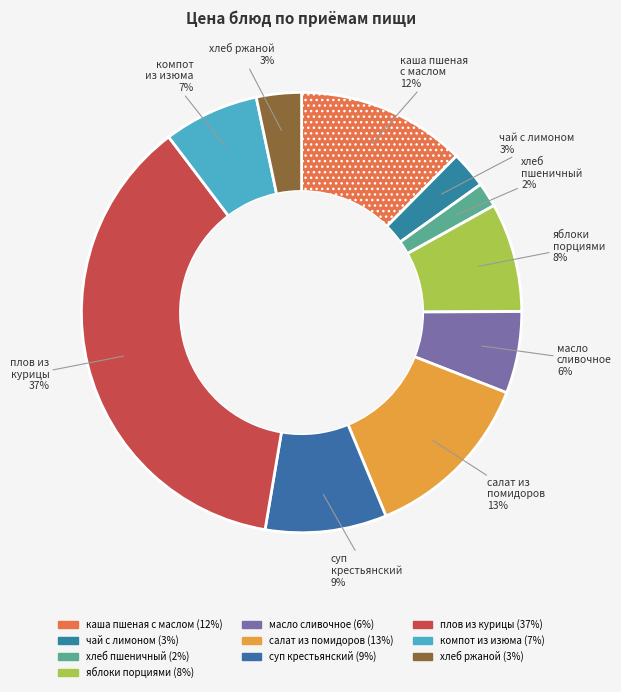

How many slices are in this pie chart?

10